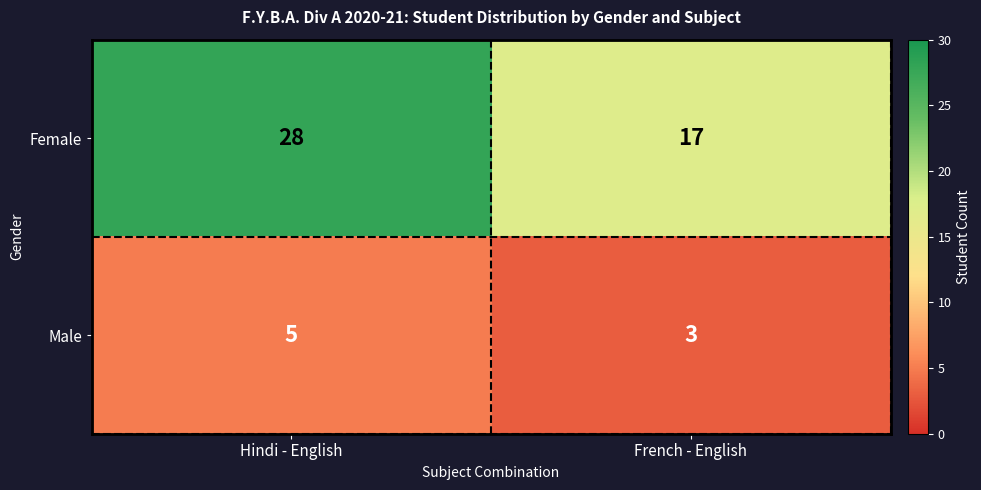

Reading right to left, extract all data points from this chart.

Female: French - English=17	Hindi - English=28
Male: French - English=3	Hindi - English=5